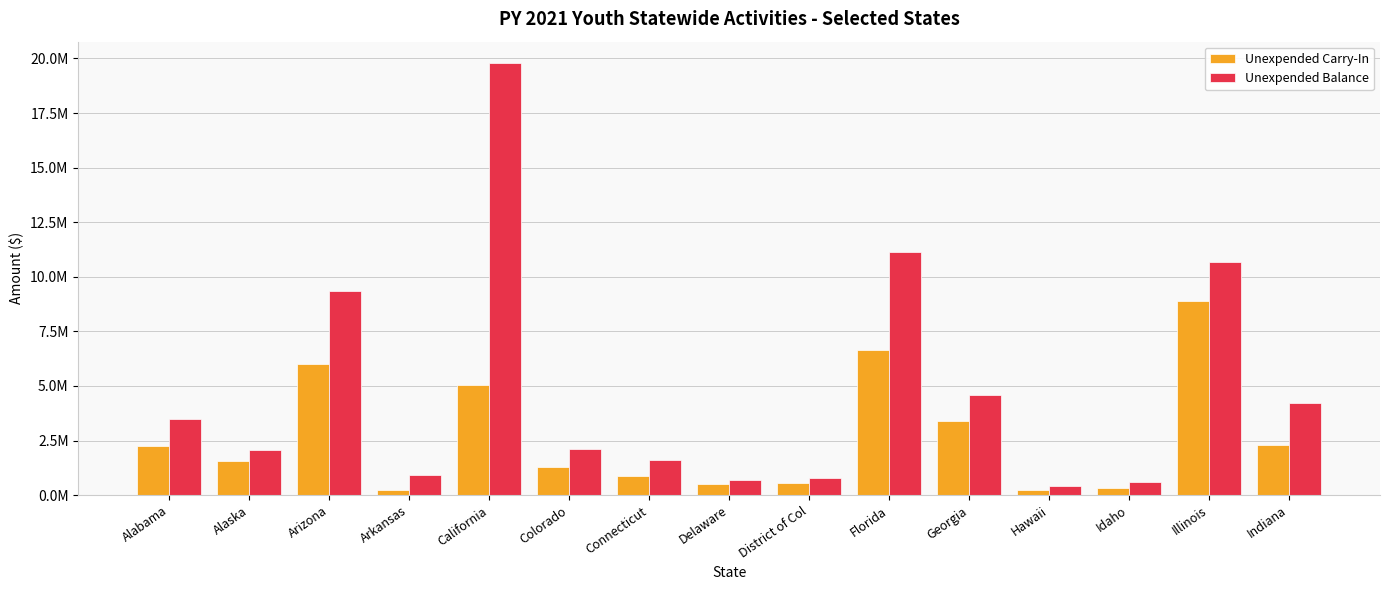

Are the bars horizontal?

No